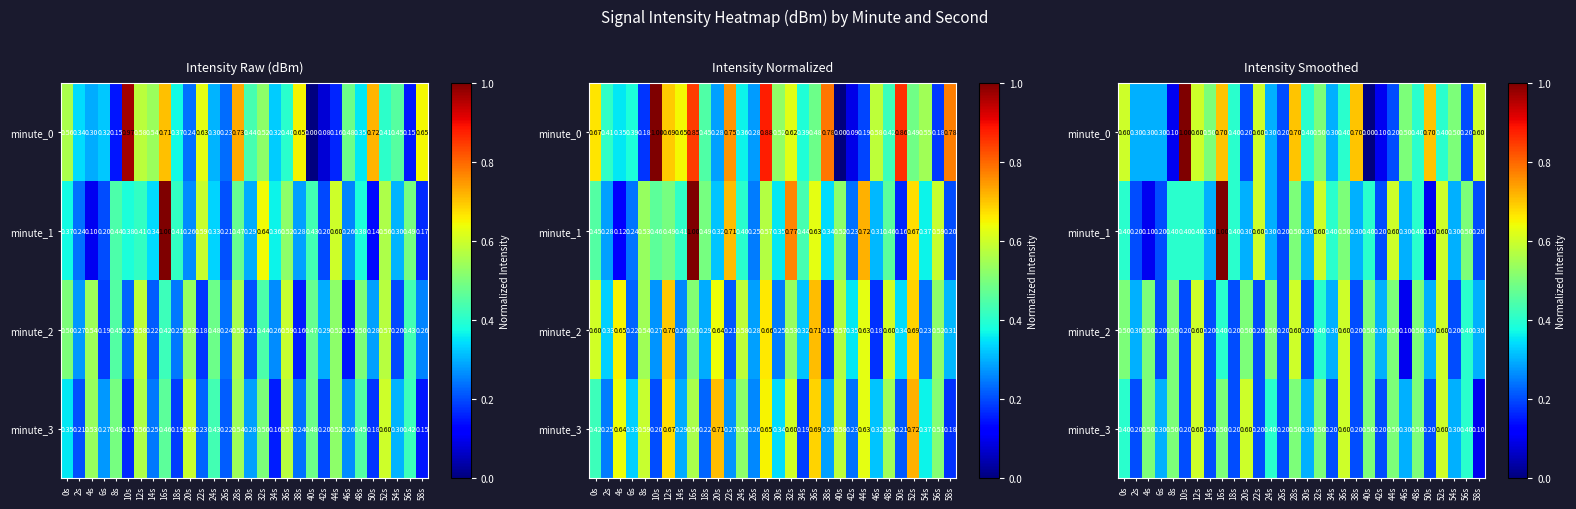

The value of minute_1 at 38s is 0.3. True or false?

True